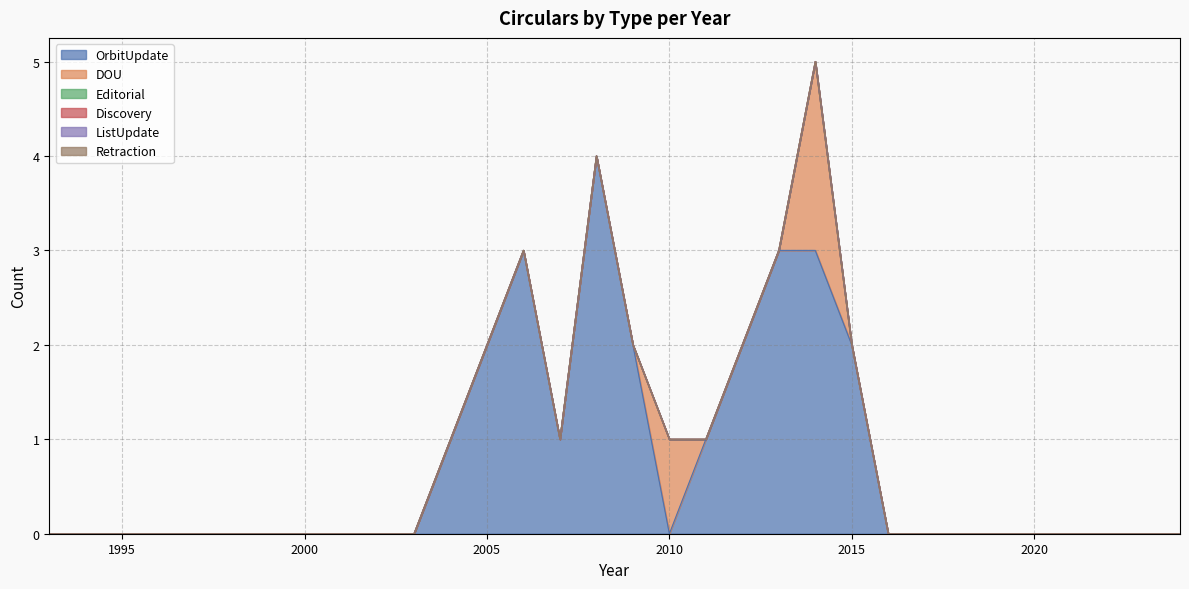

True or false: Editorial has more than 1 points higher than both neighbors.

False